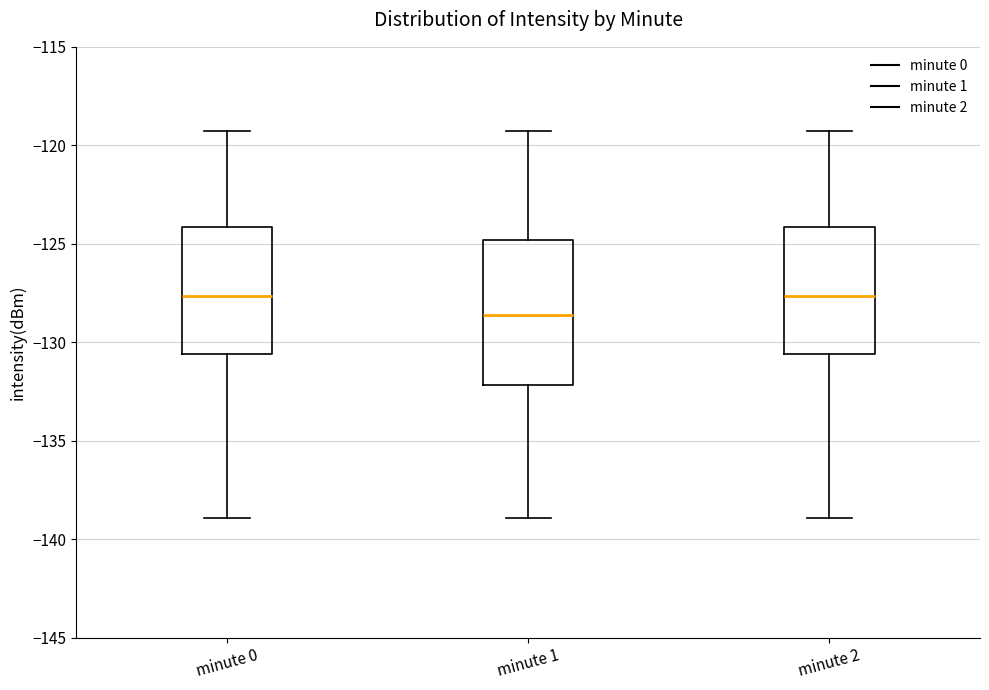

Which box is the tallest, from its lower edge to its upper edge?

minute 1